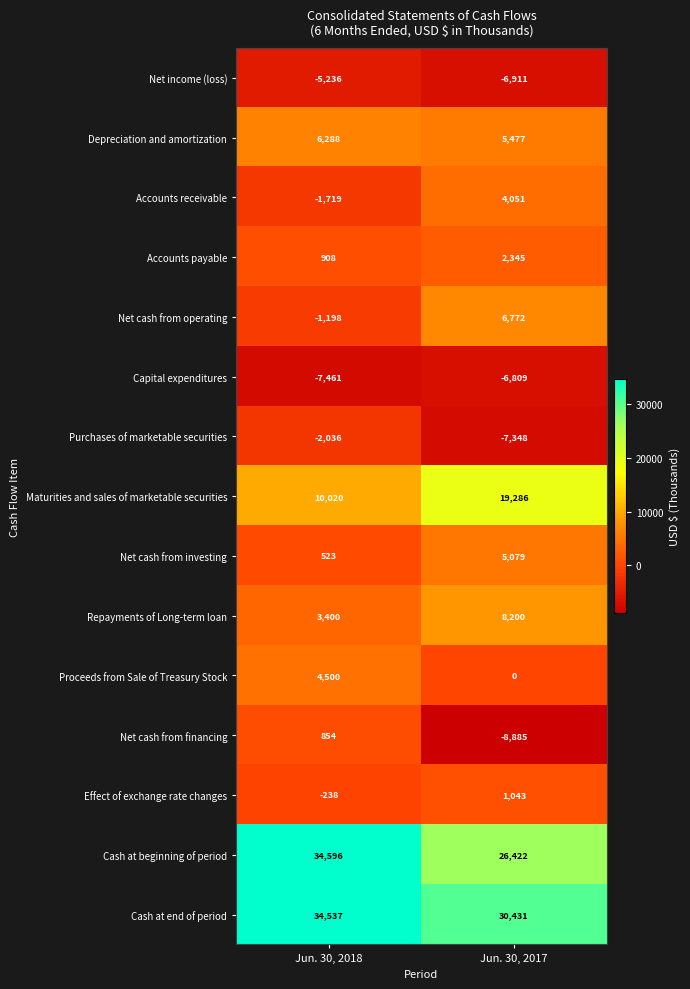

Which series has the largest total across all categories?

Cash at end of period